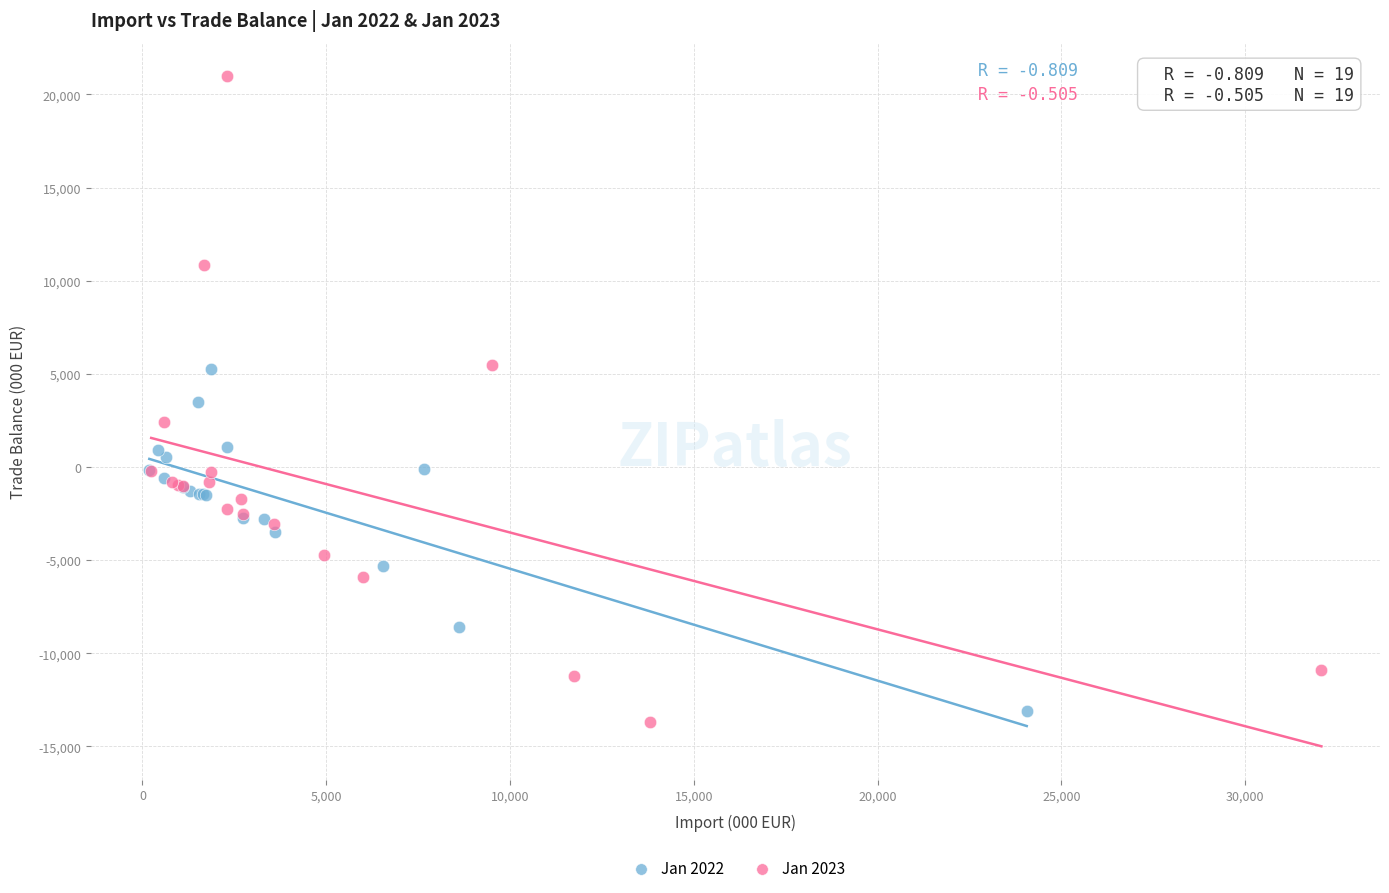

What are all the series names shown in the legend?

Jan 2022, Jan 2023